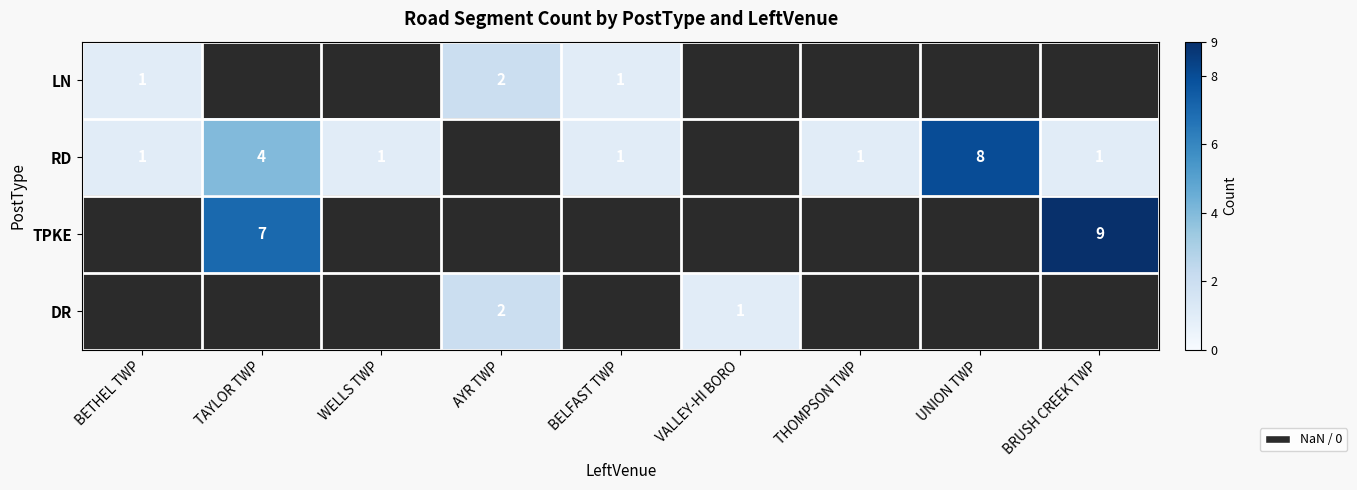

The value of LN at BETHEL TWP is 0. True or false?

False